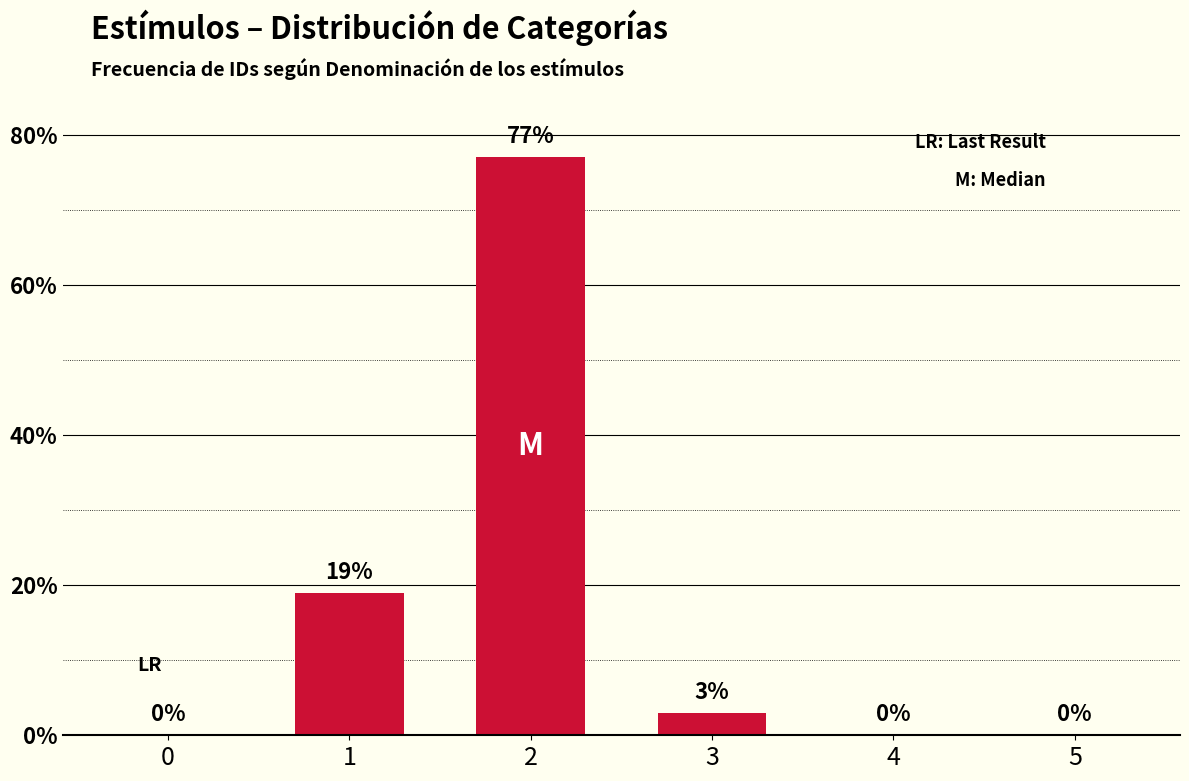

What is the sum of the values at 1 and 3?

22